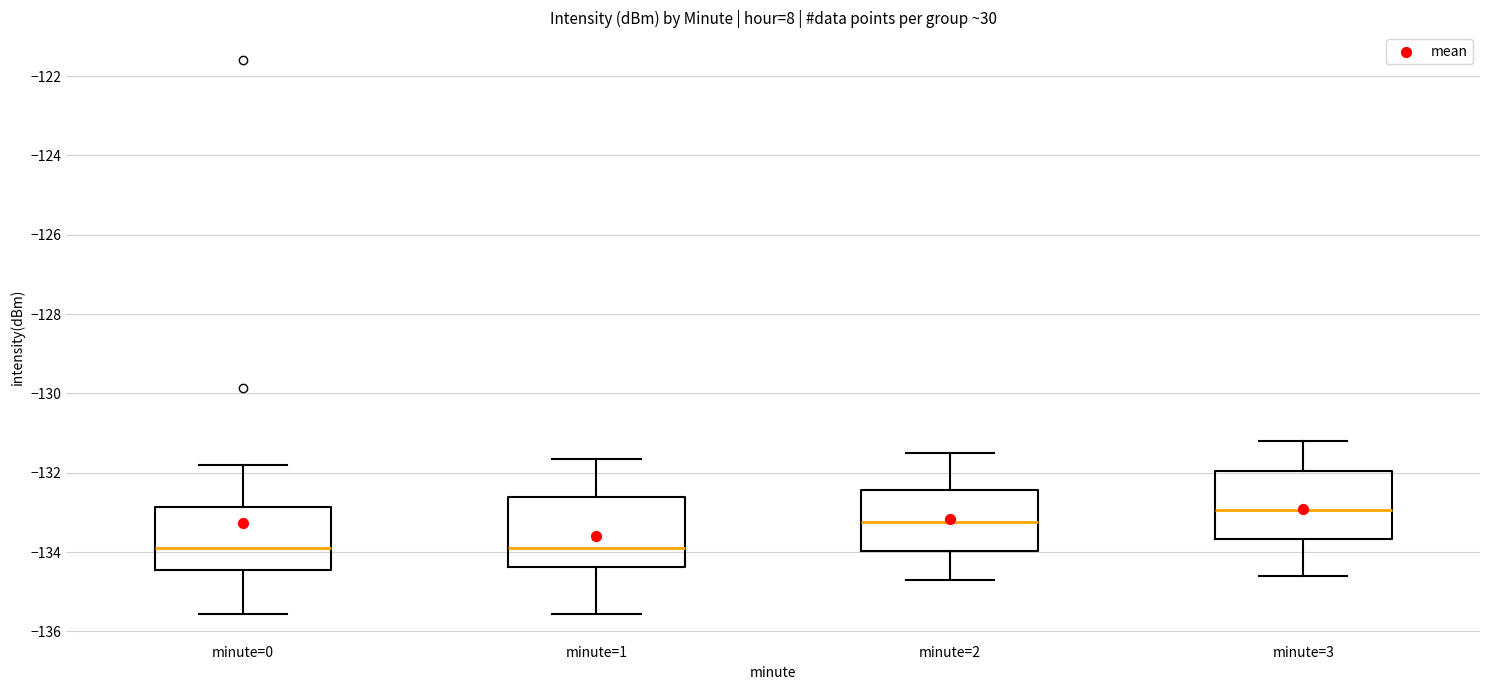

Where does the median line of the box for minute=0 sit on the y-axis? The values are not printed on the chart, so give them approximately, as read against the axis.

-134.0